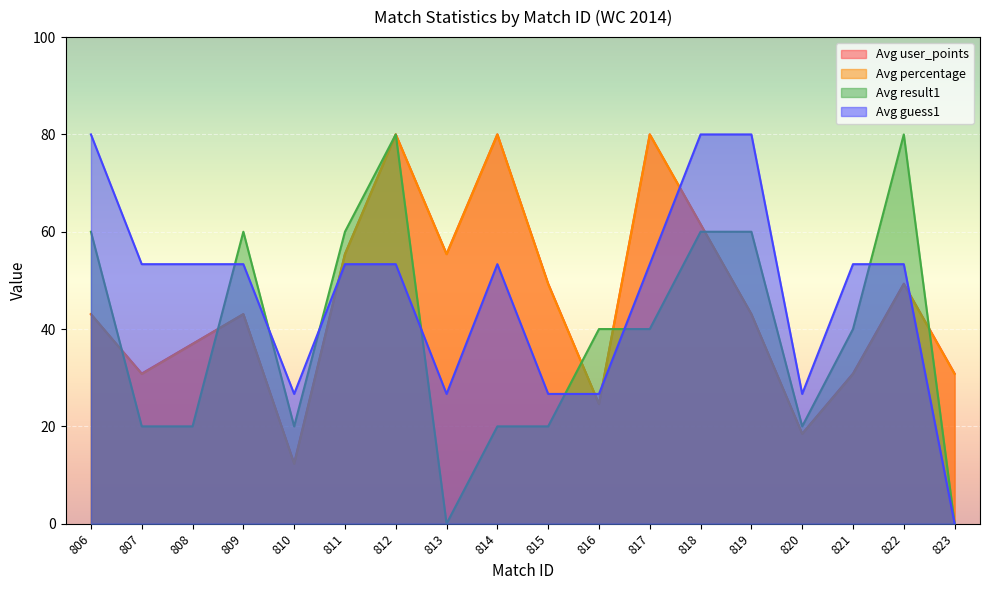

Where do Avg result1 and Avg guess1 first cross each other?

808 and 809